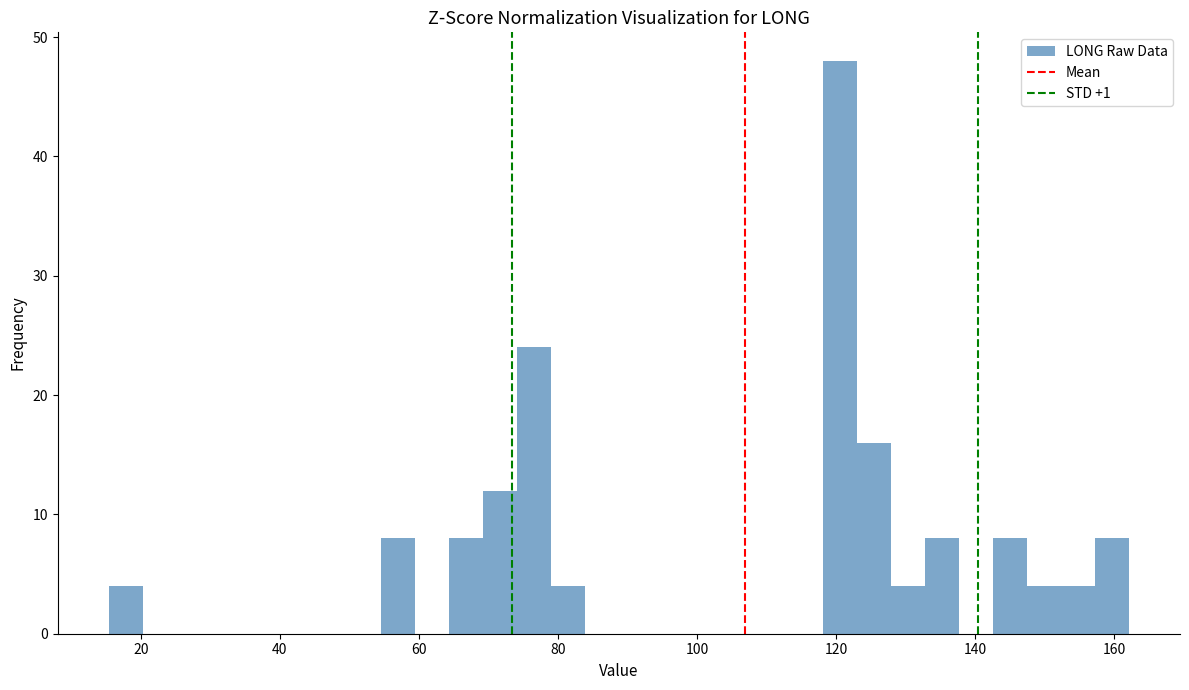

Read against the x-axis, roughly where is the centre of the tallest bar?

120